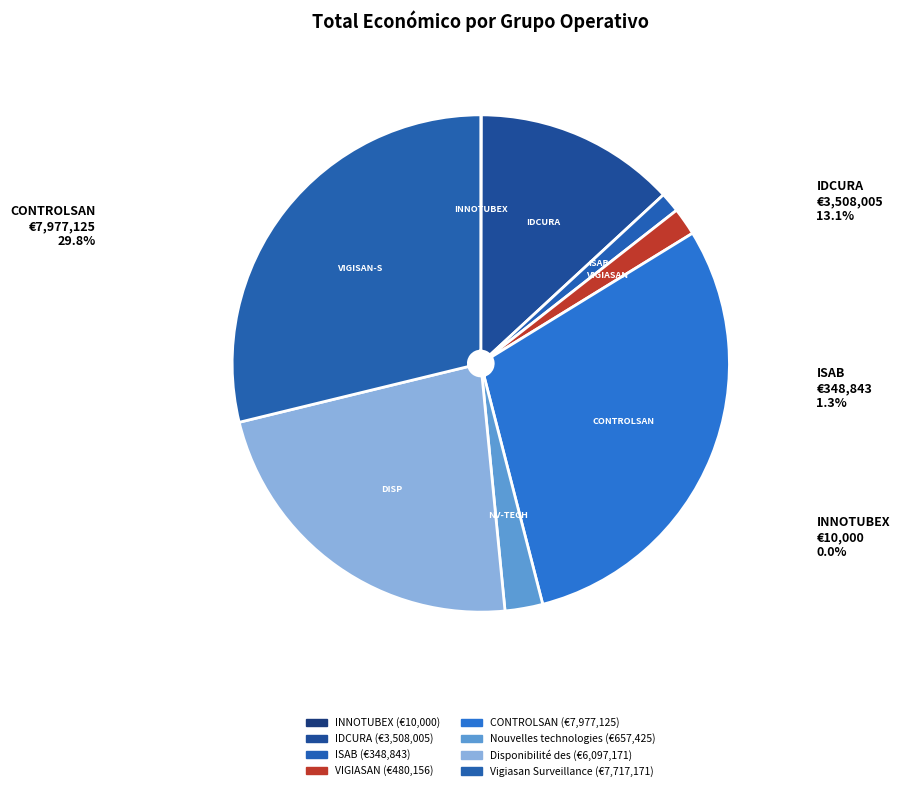

To the nearest percent, what is the combined percentage of Nouvelles technologies and INNOTUBEX?

2%